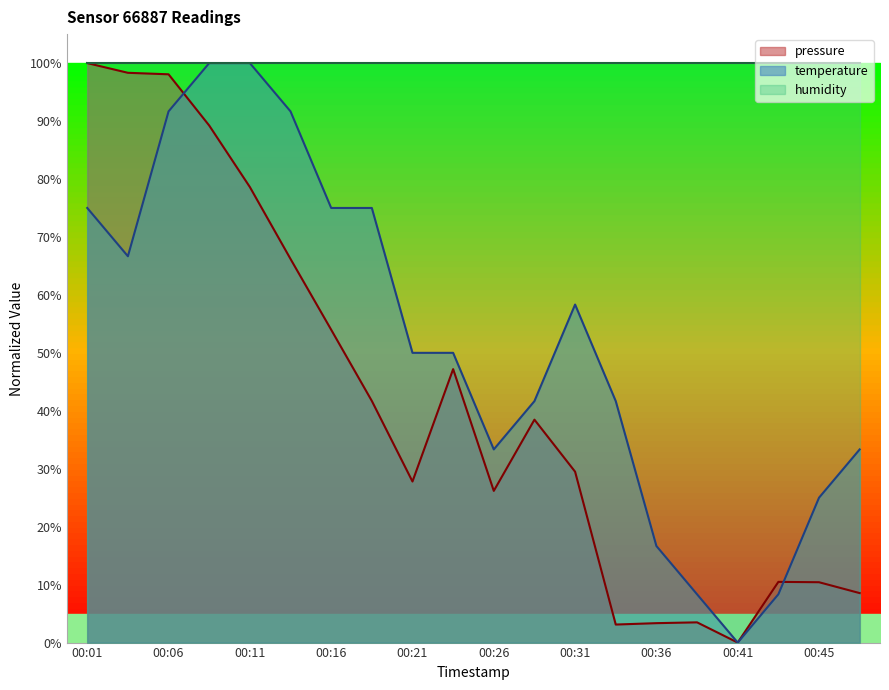

At which category does the chart reach its peak across all series?

00:01